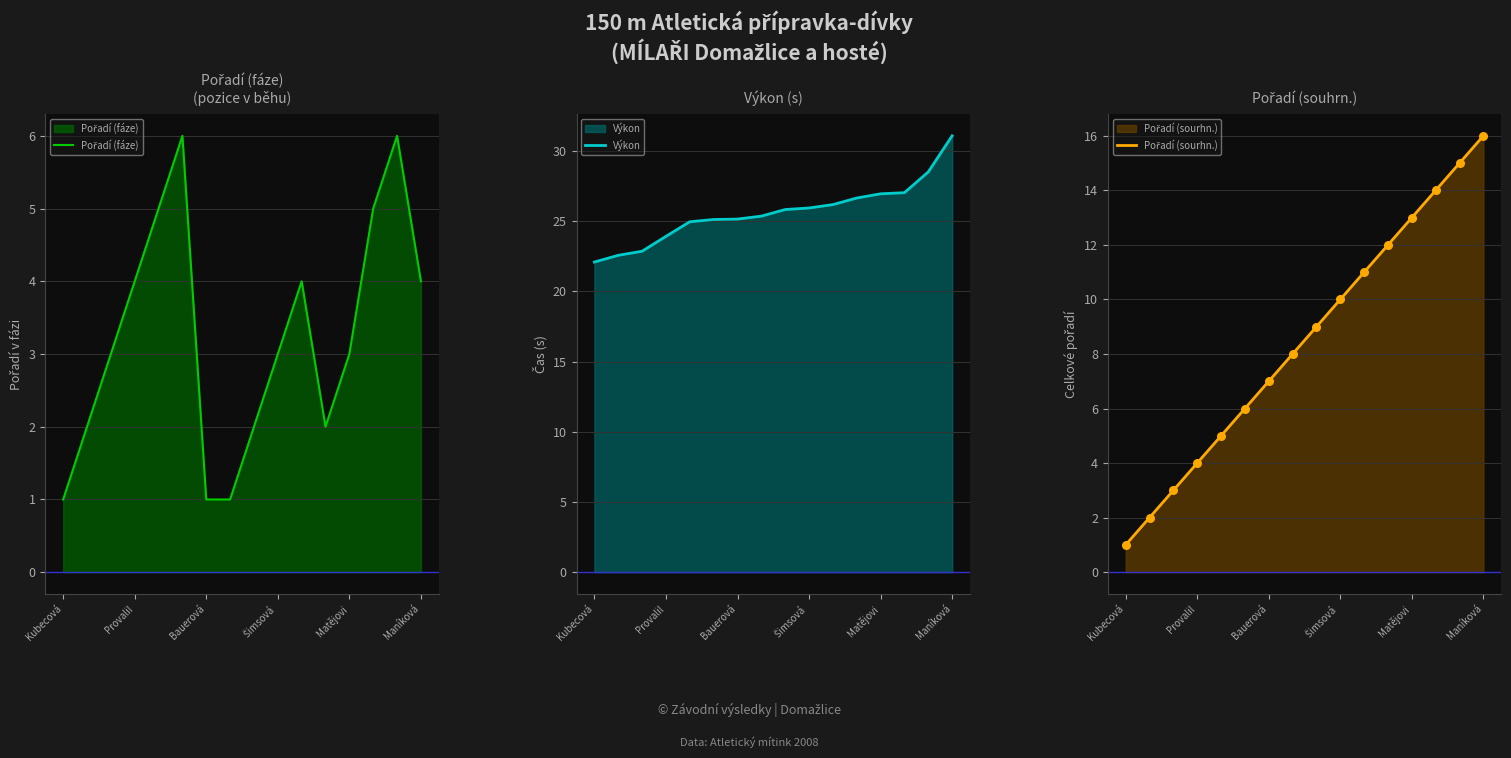

Which series contains the highest Y value?

Výkon